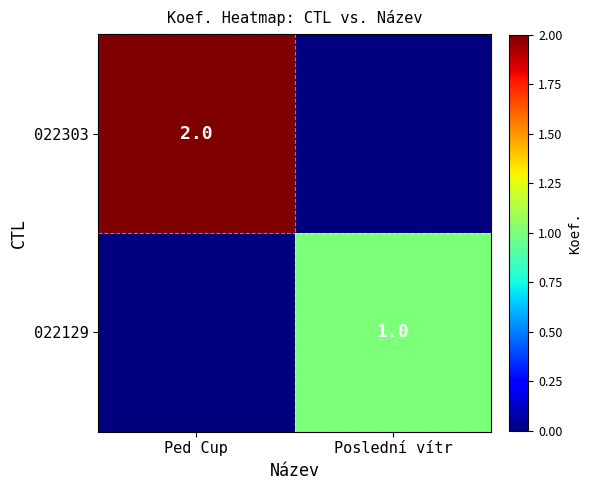

The value of 022303 at Ped Cup is 2. True or false?

True